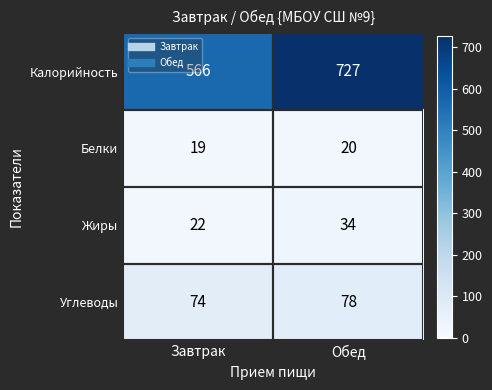

Where is Углеводы nearest to the value 76?

Завтрак